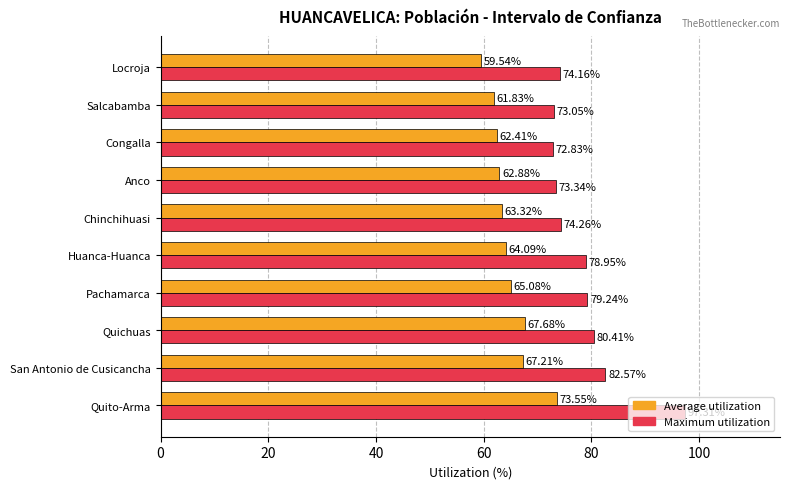

At which label is Maximum utilization closest to 85?

San Antonio de Cusicancha